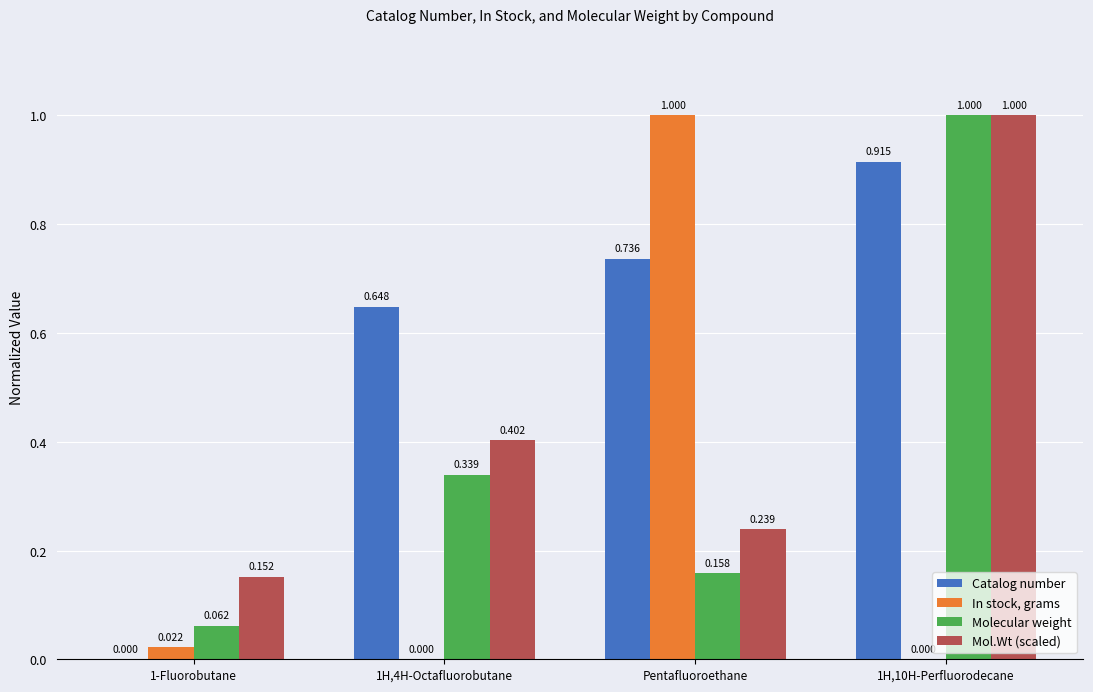

Which series has the widest spread of values?

In stock, grams